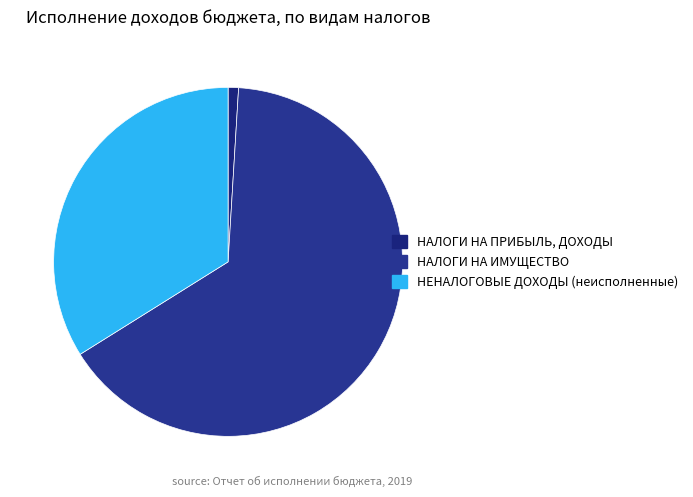

Is НАЛОГИ НА ПРИБЫЛЬ, ДОХОДЫ the majority of the pie?

No